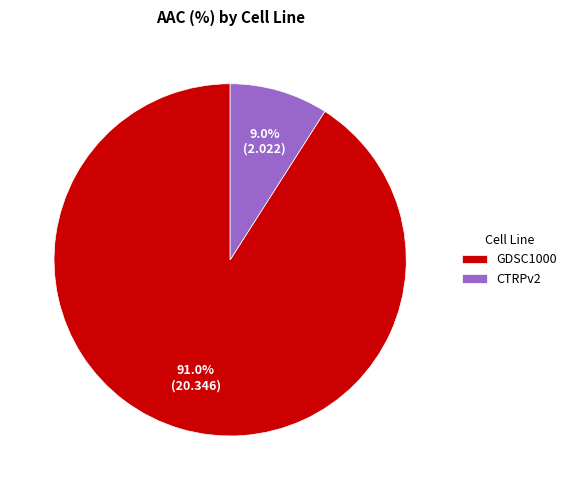

Approximately how many times larger is the value at GDSC1000 compared to CTRPv2?

10.1